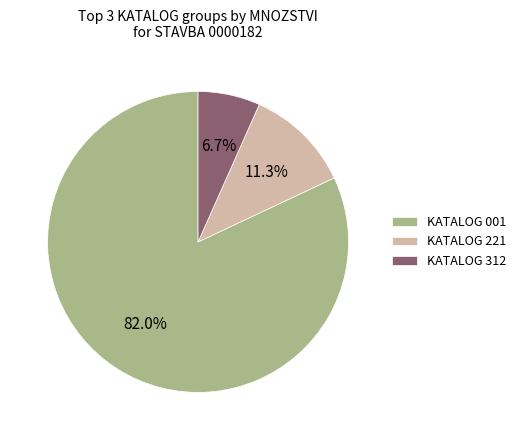

Rank the categories by value from lowest to highest.

KATALOG 312, KATALOG 221, KATALOG 001